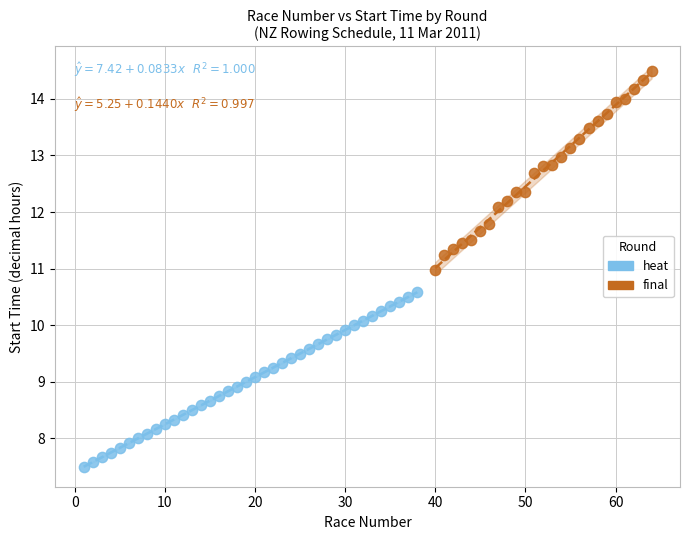

Which series reaches the maximum Y coordinate?

final